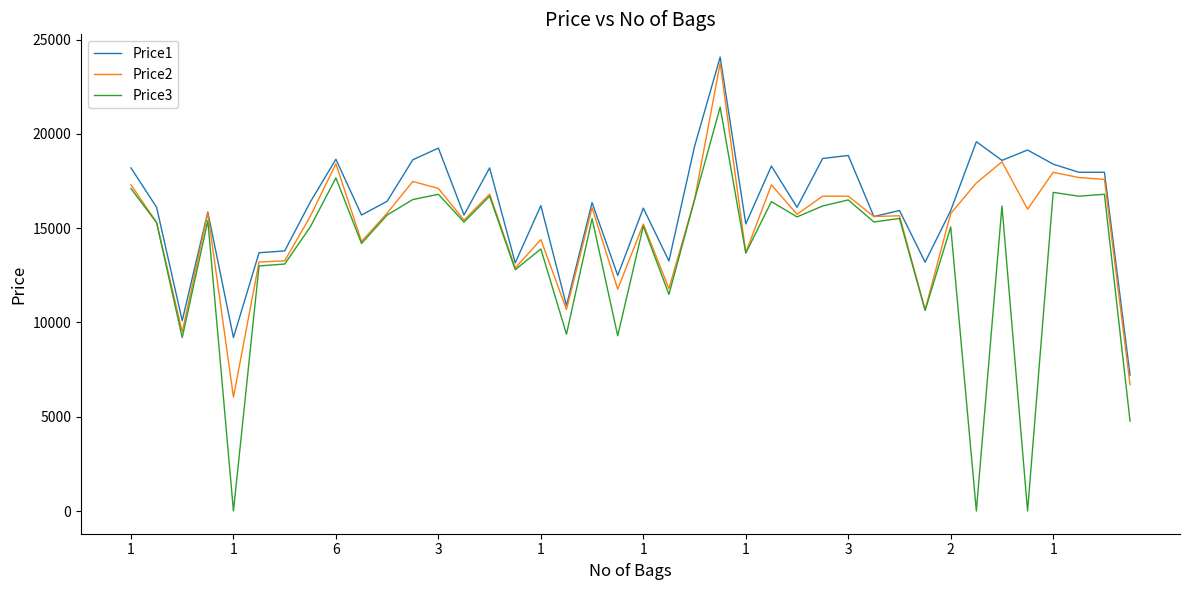

What is the difference between the maximum and minimum values in the Price2 series?

17719